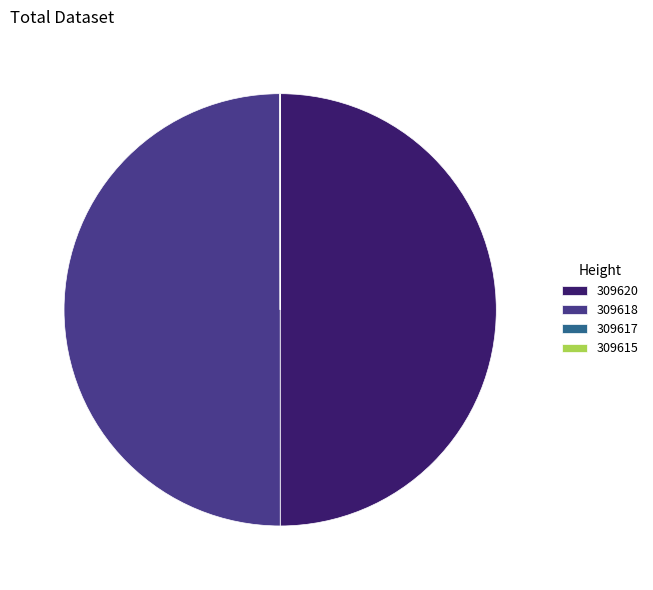

Do 309620 and 309618 together represent more than half of the pie?

Yes